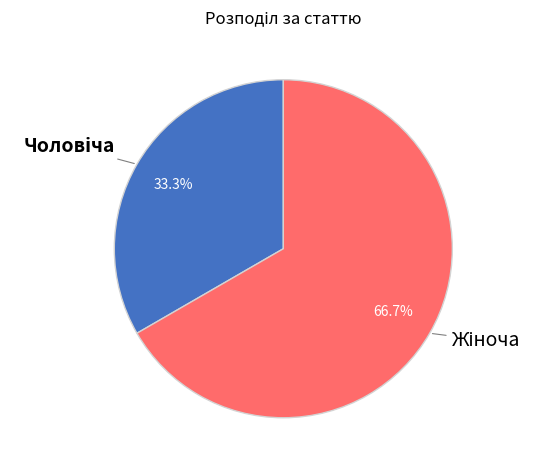

Does any single category account for the majority?

Yes